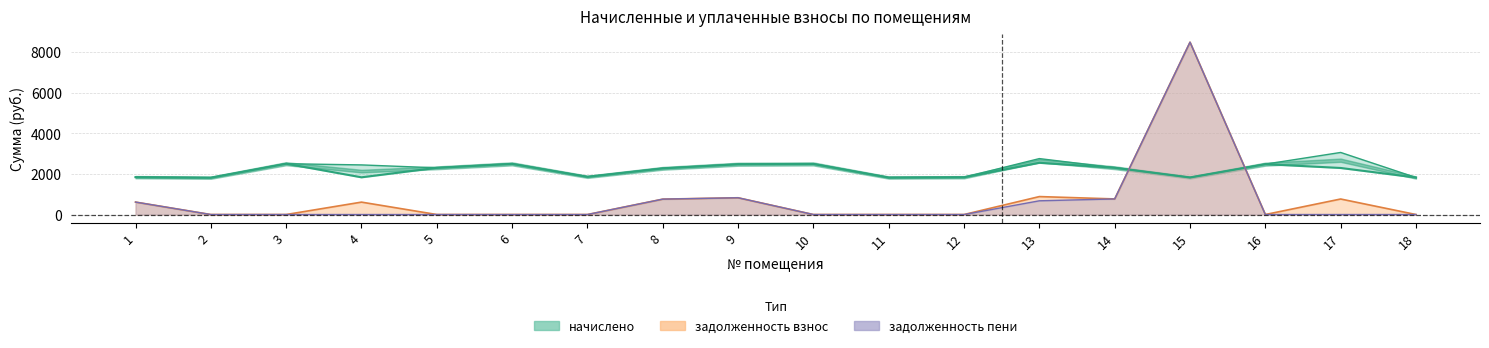

What is the value of the 17th point from the left?

2297.0